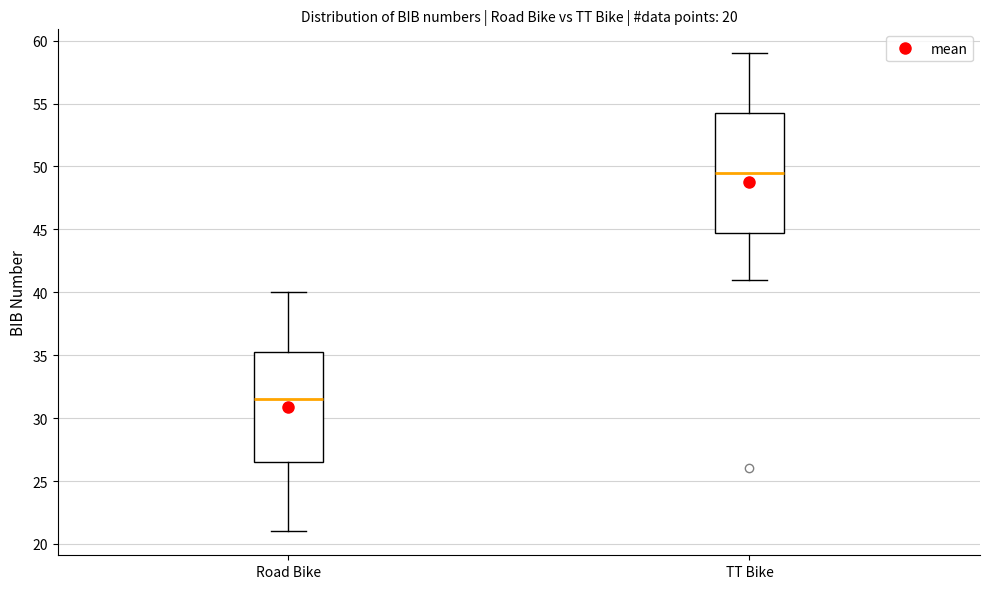

Which box has the highest median line?

TT Bike